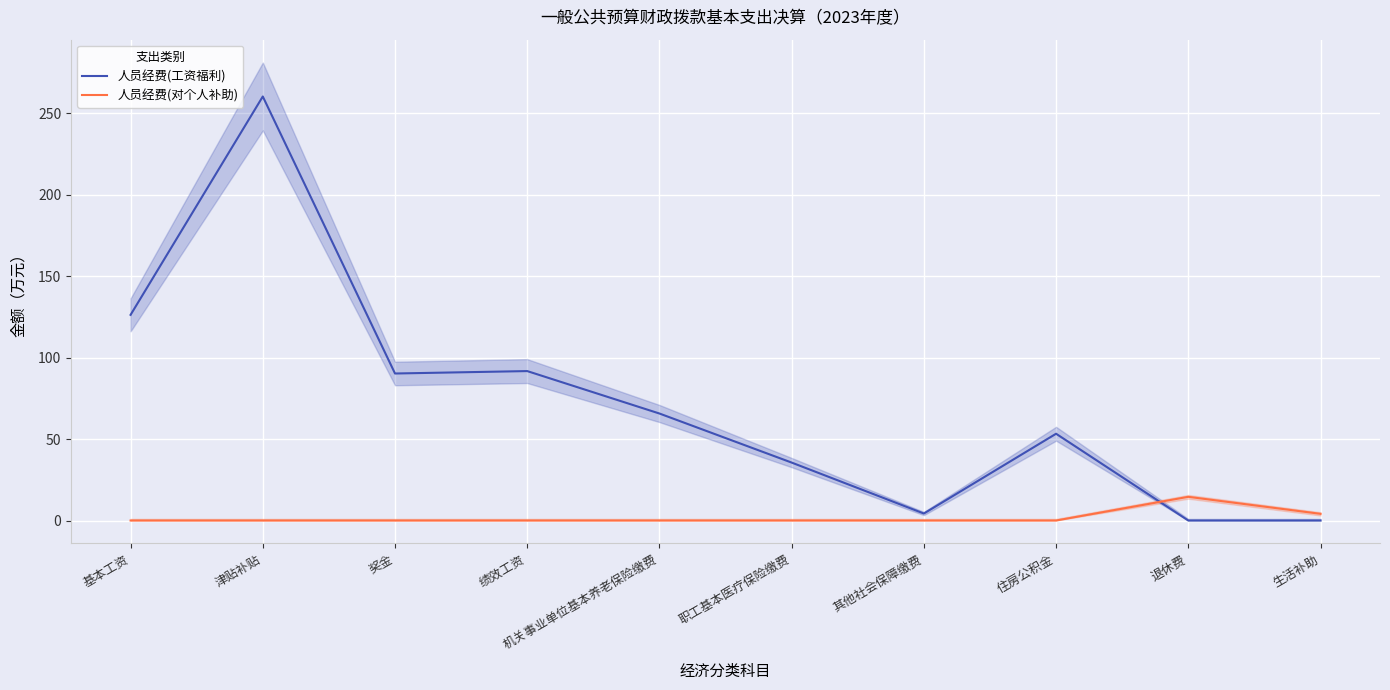

Between which two adjacent categories do 人员经费(对个人补助) and 人员经费(工资福利) first intersect?

住房公积金 and 退休费